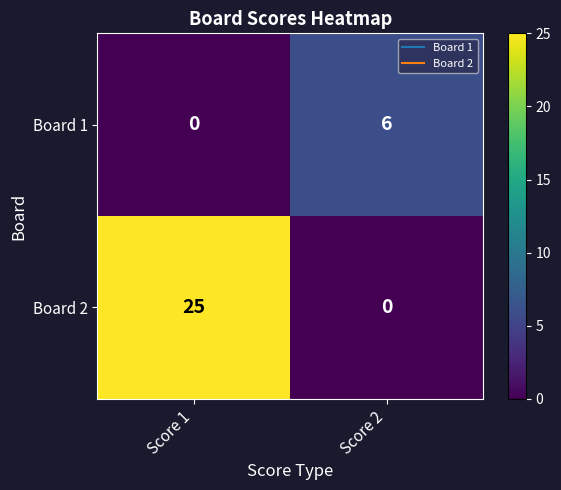

What is the greatest value displayed?

25